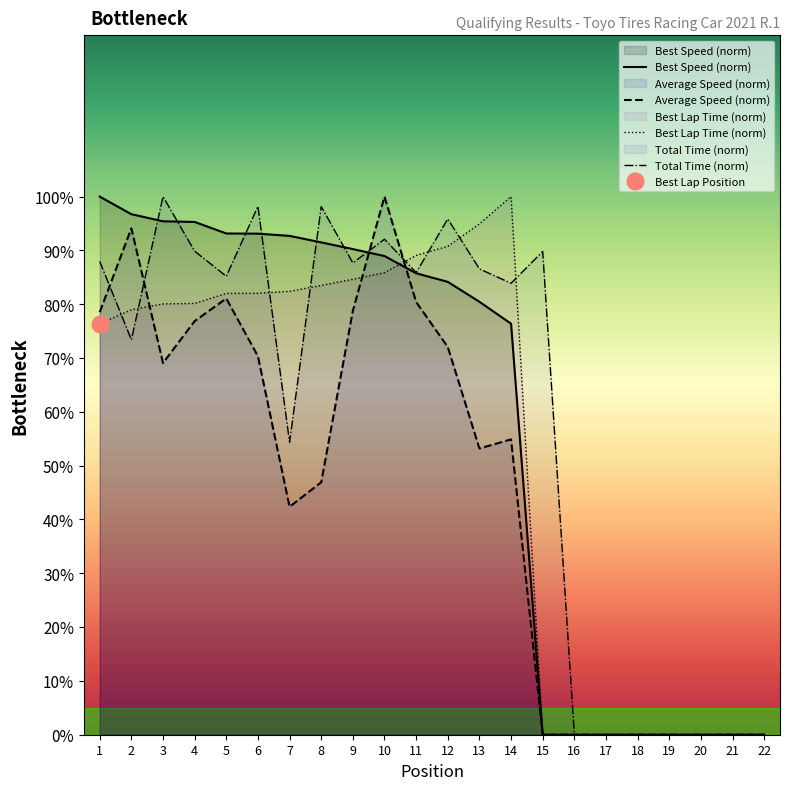

How many positive values does the Best Speed (norm) series have?

14